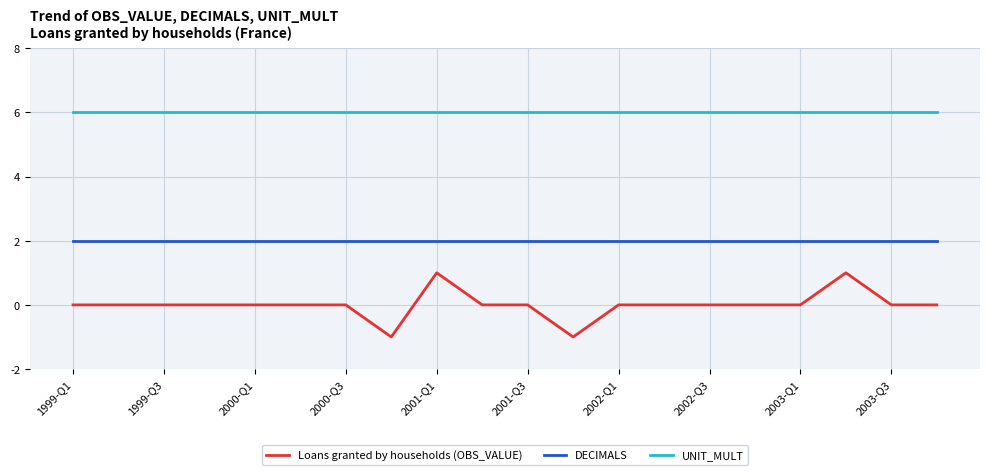

List the series in order of their overall mean, lowest first.

Loans granted by households (OBS_VALUE), DECIMALS, UNIT_MULT